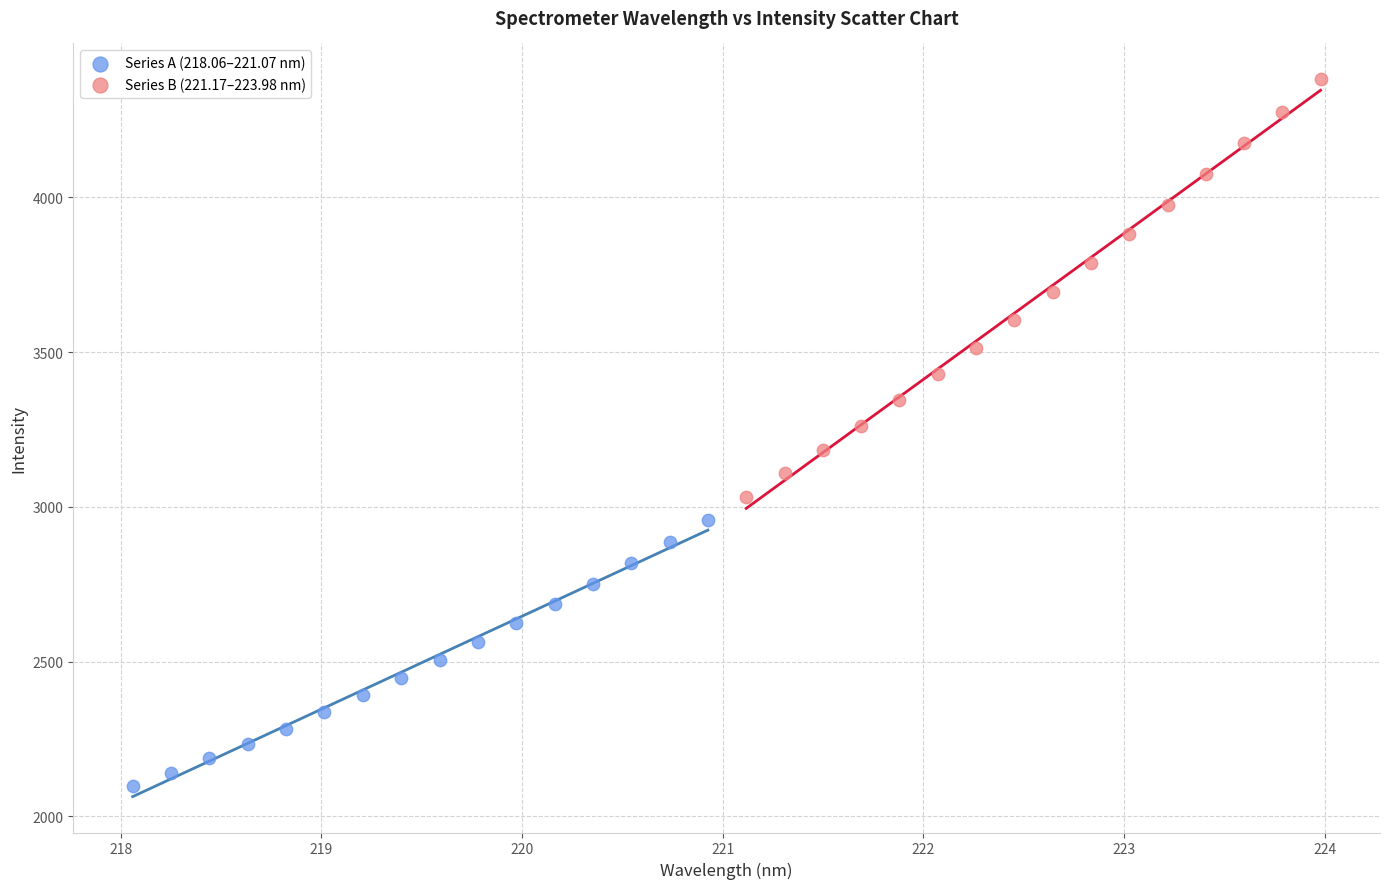

Which series reaches the maximum Y coordinate?

Series B (221.17–223.98 nm)